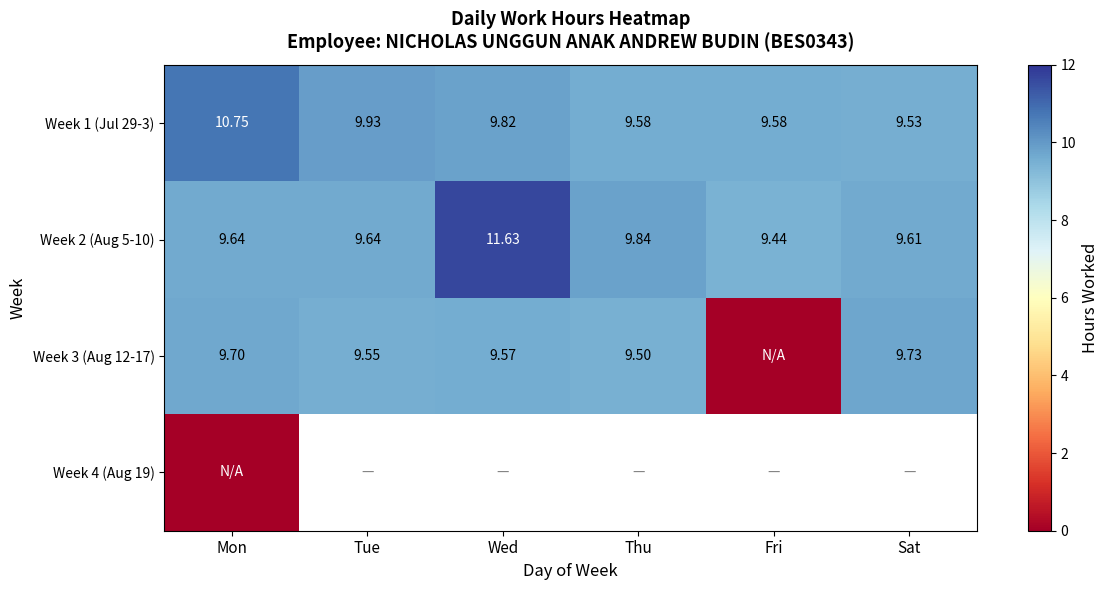

What is the lowest value of the Week 1 (Jul 29-3) series?

9.5